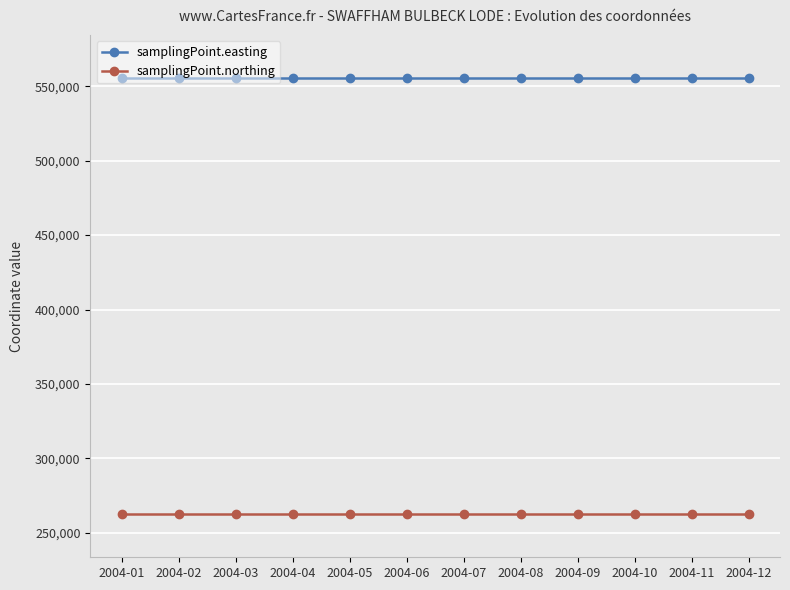

What is the average value of the samplingPoint.easting series?

555300